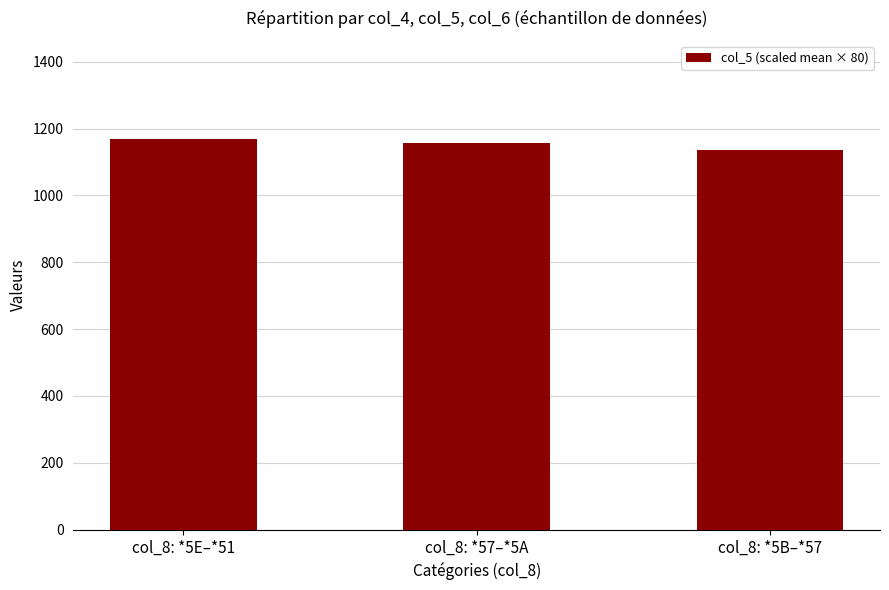

Rank the categories by value from lowest to highest.

col_8: *5B–*57, col_8: *57–*5A, col_8: *5E–*51